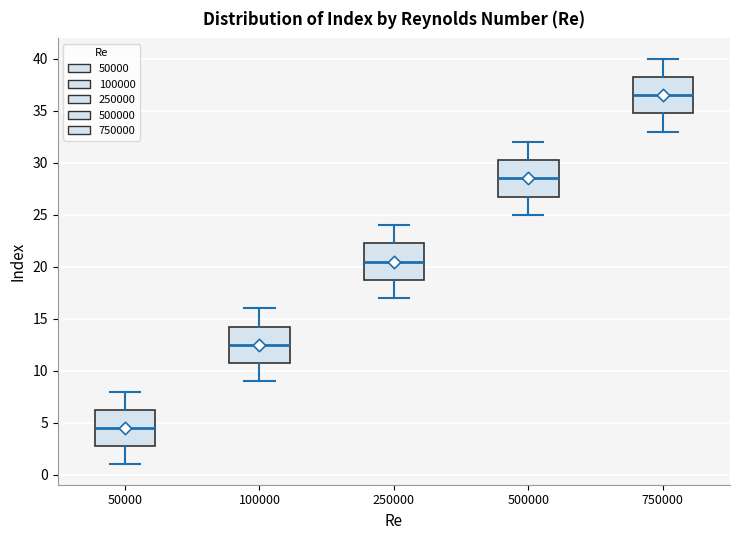

Reading left to right, read every box against the y-axis: the position of its median line, the range the box covers, and the ends of its whiskers. The values are not printed on the chart, so give them approximately, as read against the axis.

50000: median 4.5, box 3.0 to 6.5, whiskers 1.0 to 8.0
100000: median 12.5, box 11.0 to 14.5, whiskers 9.0 to 16.0
250000: median 20.5, box 19.0 to 22.5, whiskers 17.0 to 24.0
500000: median 28.5, box 27.0 to 30.5, whiskers 25.0 to 32.0
750000: median 36.5, box 35.0 to 38.5, whiskers 33.0 to 40.0